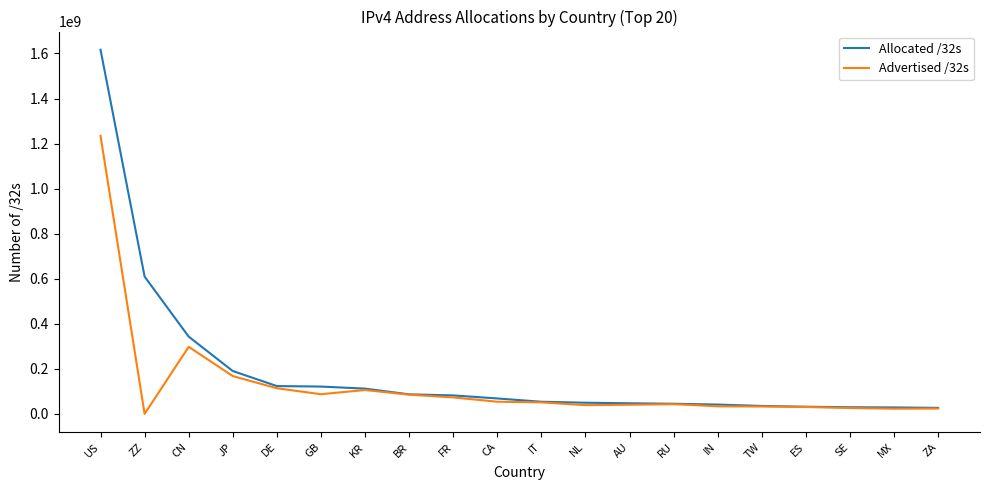

Where does the Advertised /32s series first go above 51446016?

US